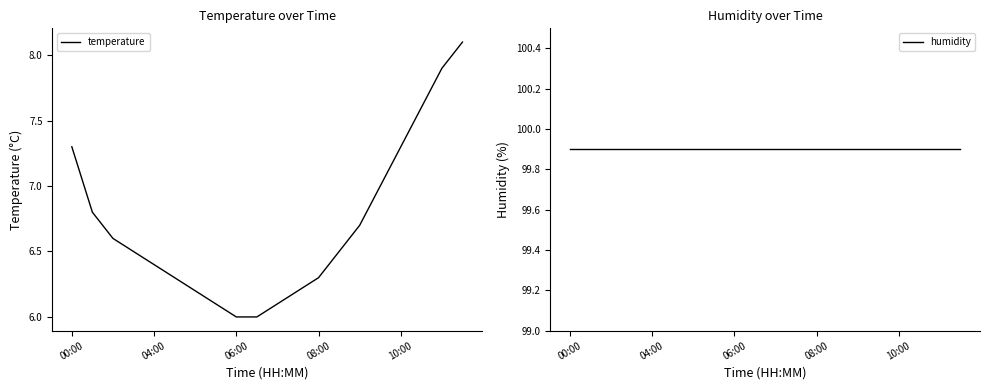

Count the number of data series in this chart.

2